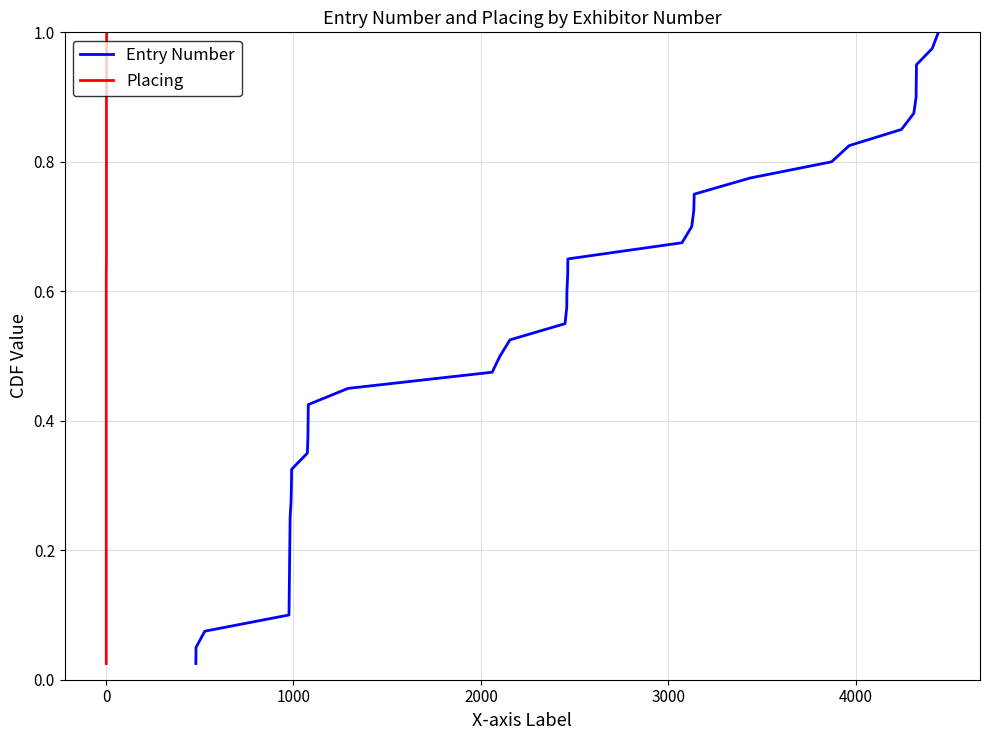

Rank the series by their maximum value, from highest to lowest.

Entry Number, Placing